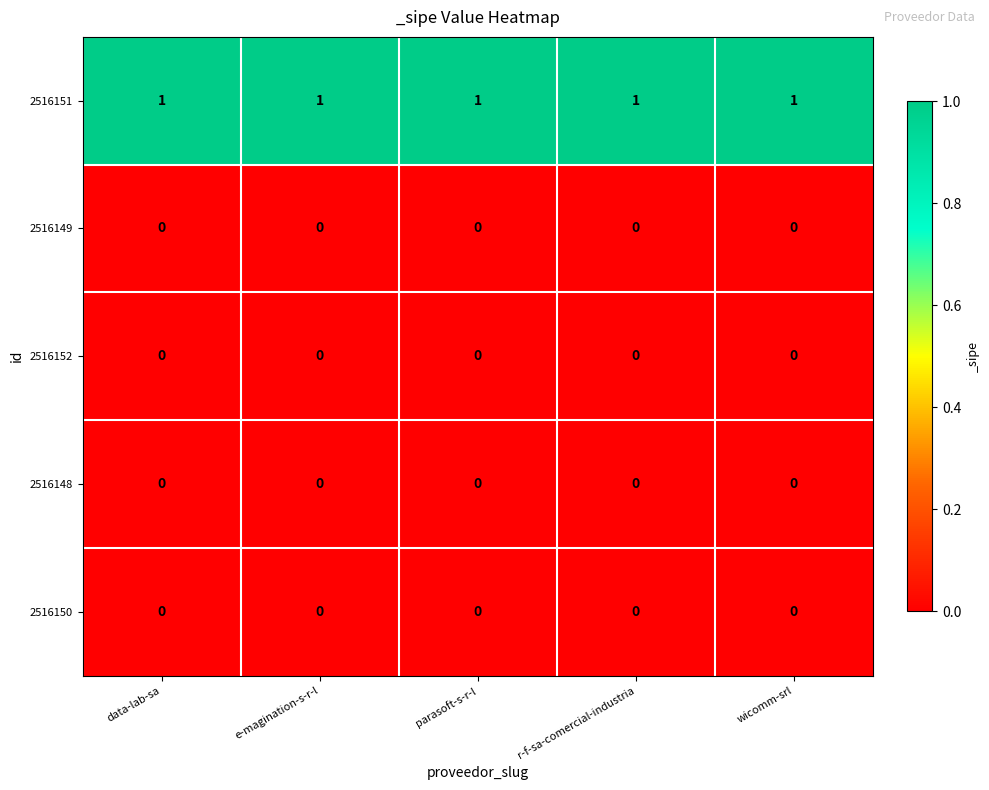

What is the sum of all 2516151 values?

5